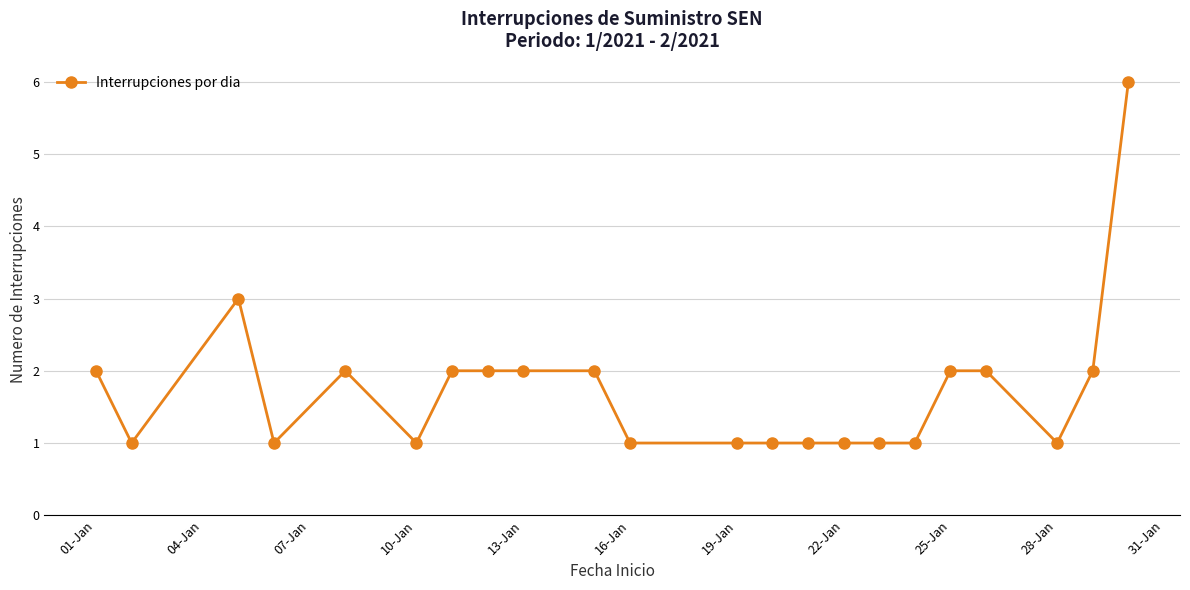

What is the difference between the maximum and minimum values?

5